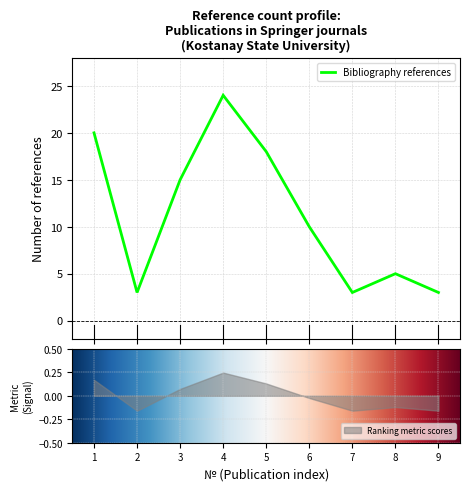

Reading right to left, what are all the values shown in this chart?

3	5	3	10	18	24	15	3	20